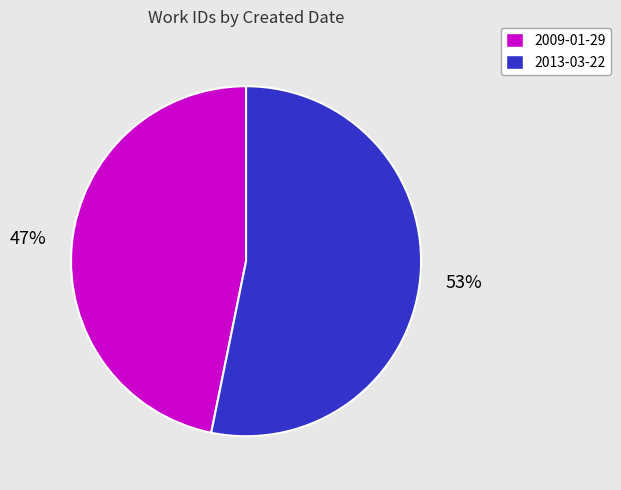

Do 2009-01-29 and 2013-03-22 together represent more than half of the pie?

Yes